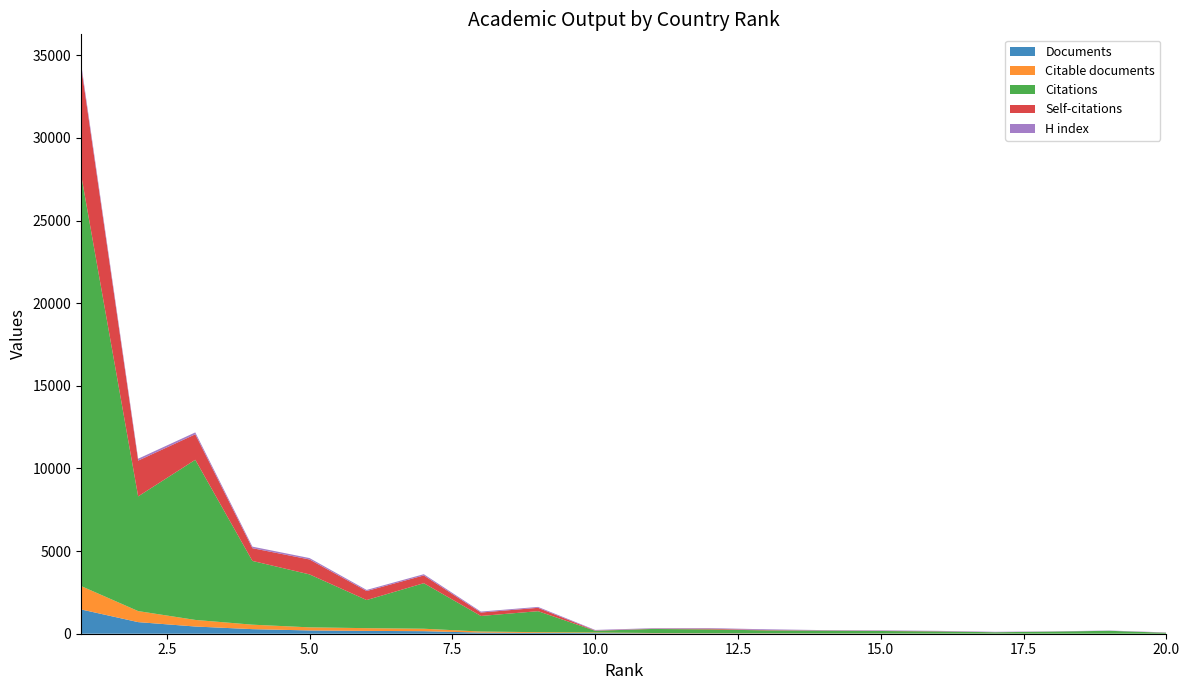

Reading left to right, list all the values displayed in this chart.

Documents: 1470	702	436	277	198	171	154	67	48	39	22	15	14	10	9	6	5	3	2	1
Citable documents: 1416	668	399	270	188	166	148	65	46	35	22	15	14	10	9	5	5	3	2	1
Citations: 24913	6939	9689	3858	3203	1701	2756	943	1270	103	244	231	173	167	147	127	79	122	173	55
Self-citations: 6565	2165	1541	771	903	546	468	208	204	18	14	43	20	12	10	12	2	3	0	6
H index: 174	115	115	93	86	66	75	56	54	34	32	36	47	20	29	23	25	12	16	15